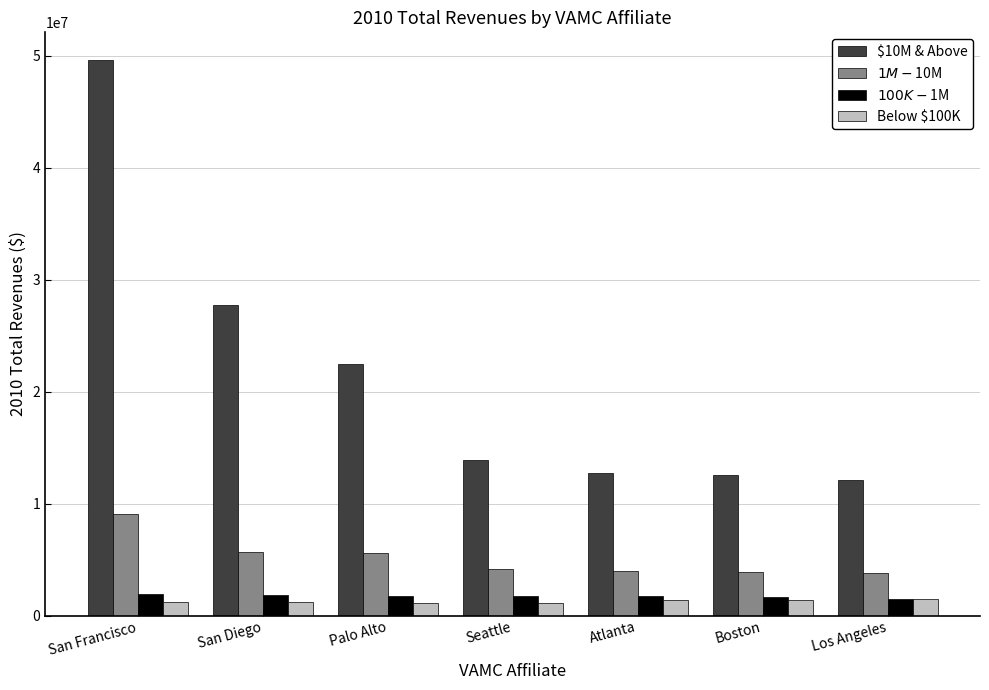

What is the average value of the $1M - $10M series?

5186123